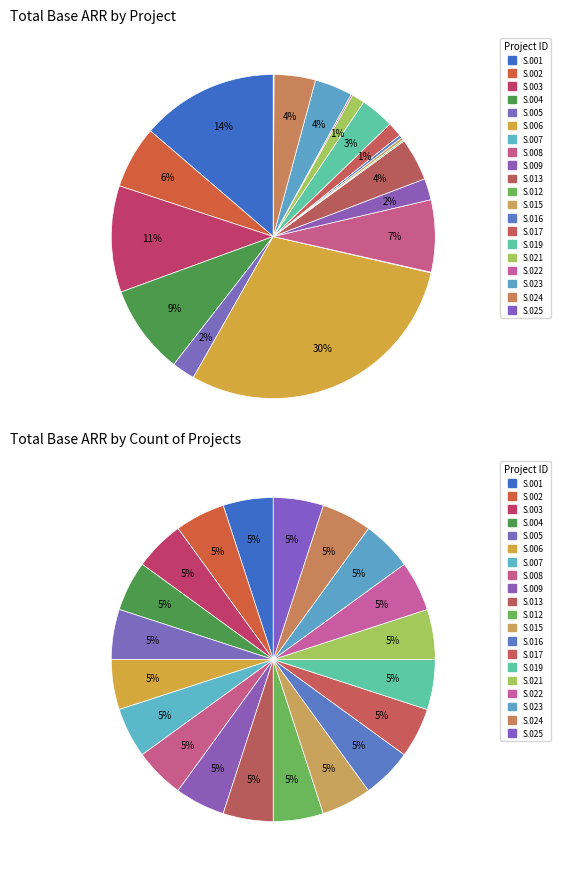

What is the largest slice in the pie chart?

S.006